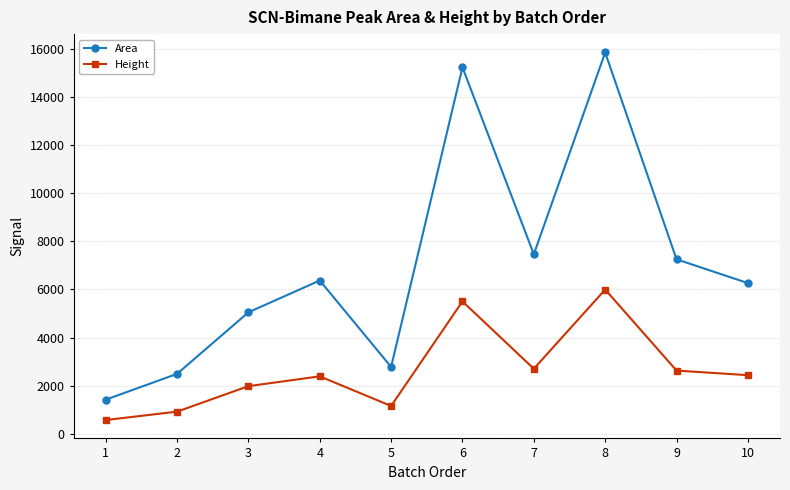

How many values in the Area series are below 6372?

5